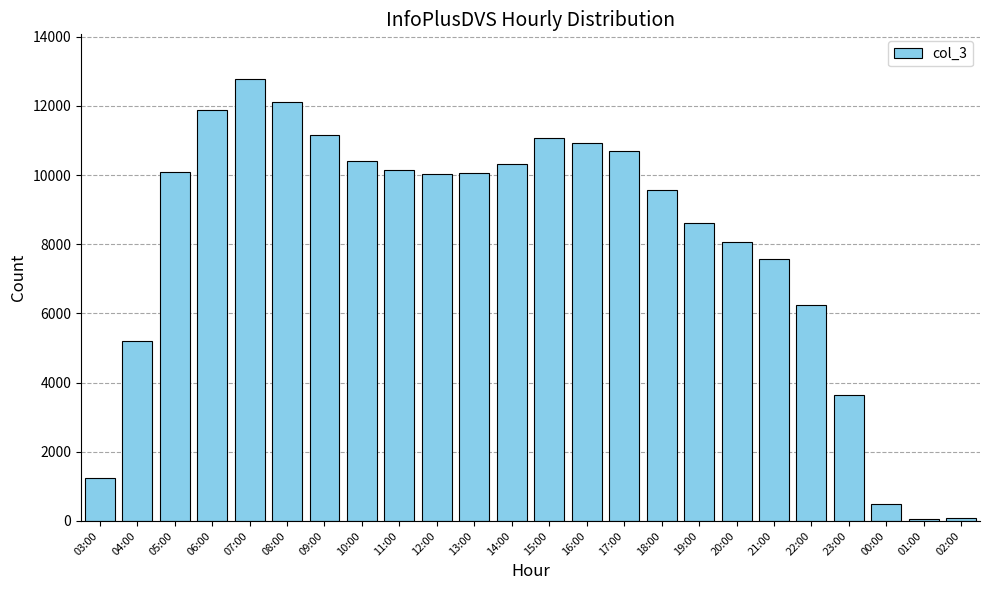

What is the change in value from 13:00 to 02:00?

-9970